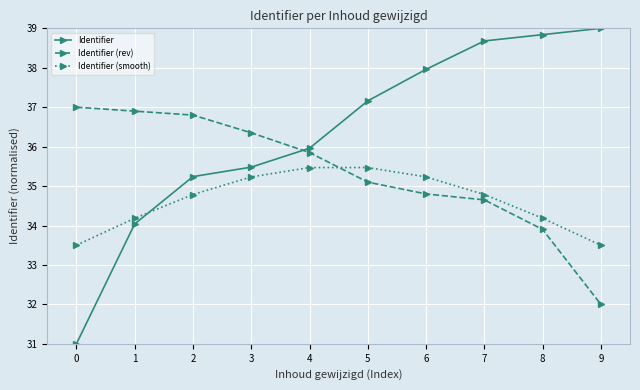

List the series in order of their overall mean, lowest first.

Identifier (smooth), Identifier (rev), Identifier